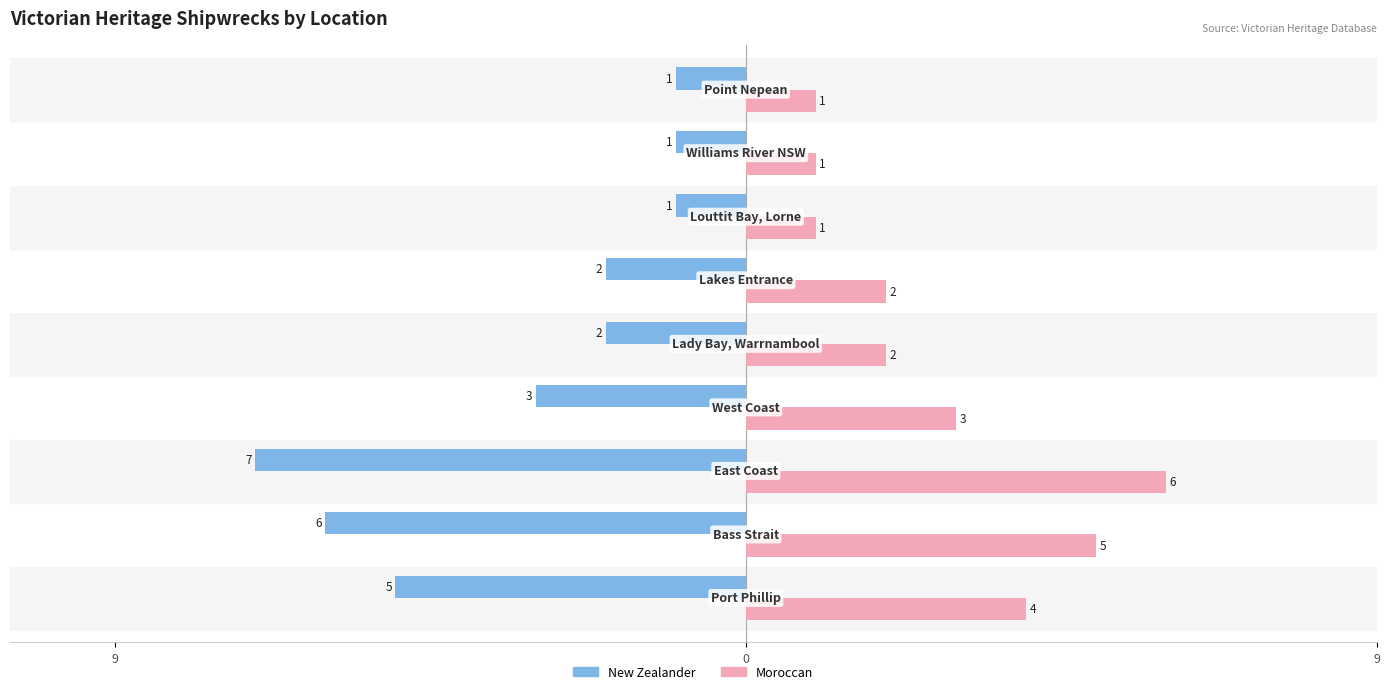

What are all the series names shown in the legend?

New Zealander, Moroccan